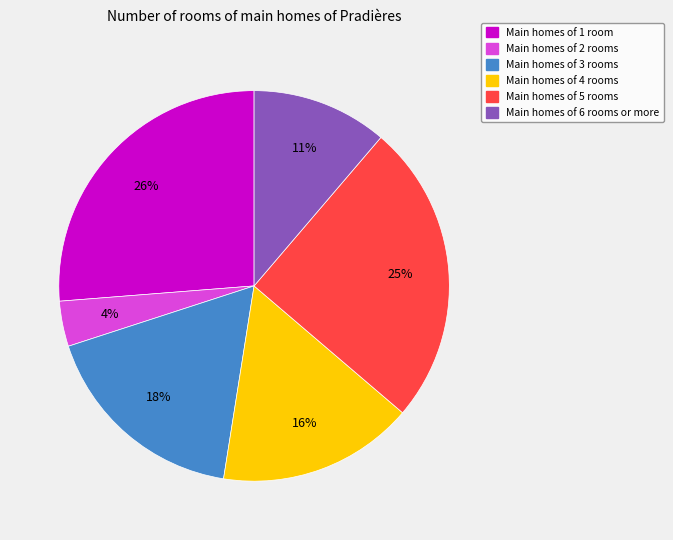

To the nearest percent, what is the difference between the largest and smallest slice percentages?

22%